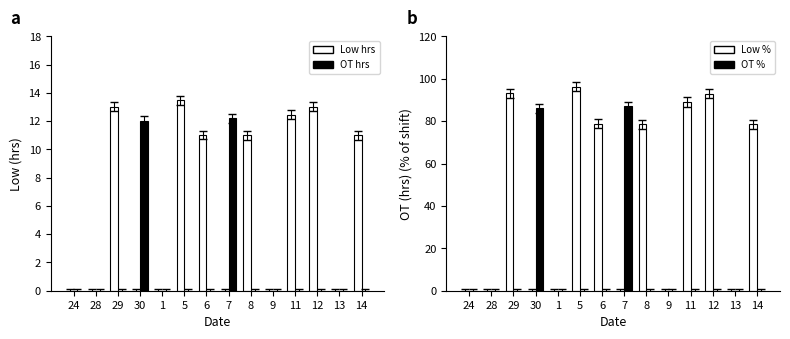

What is the label of the 14th bar from the left?

14